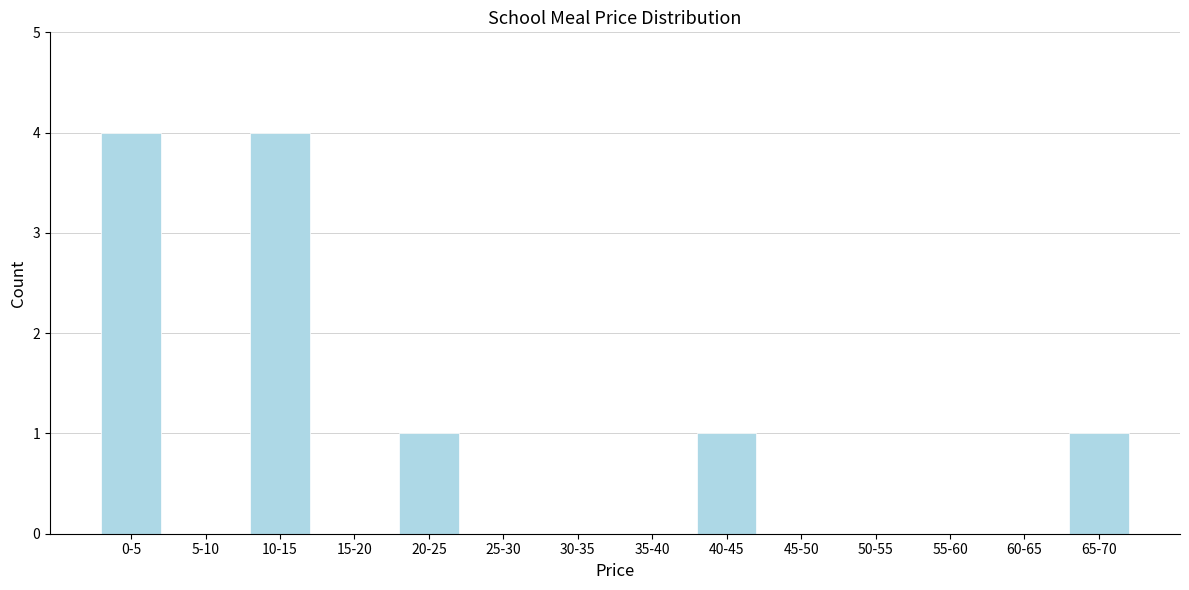

Reading left to right, what are all the values shown in this chart?

0-5=4	5-10=0	10-15=4	15-20=0	20-25=1	25-30=0	30-35=0	35-40=0	40-45=1	45-50=0	50-55=0	55-60=0	60-65=0	65-70=1